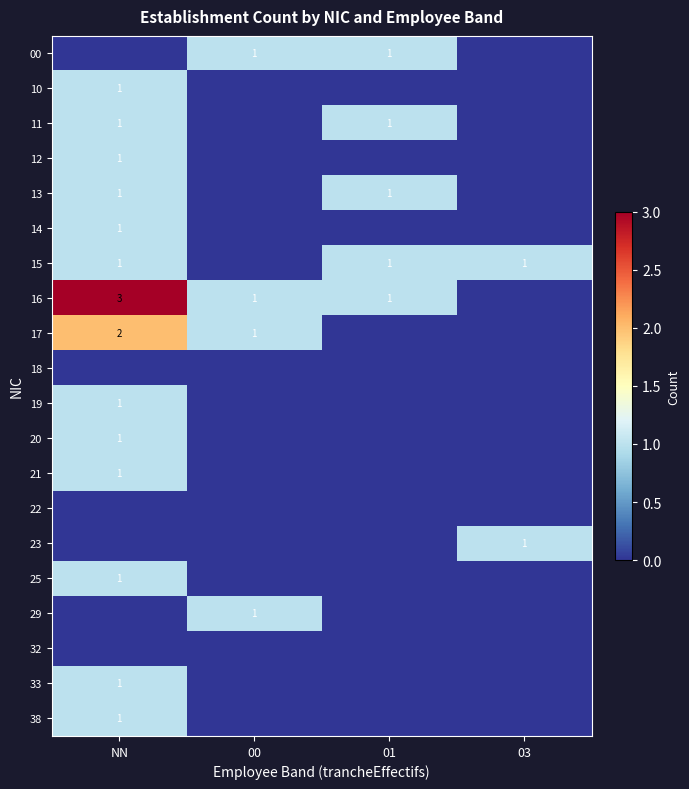

True or false: 15 has a value of 2 at NN.

False